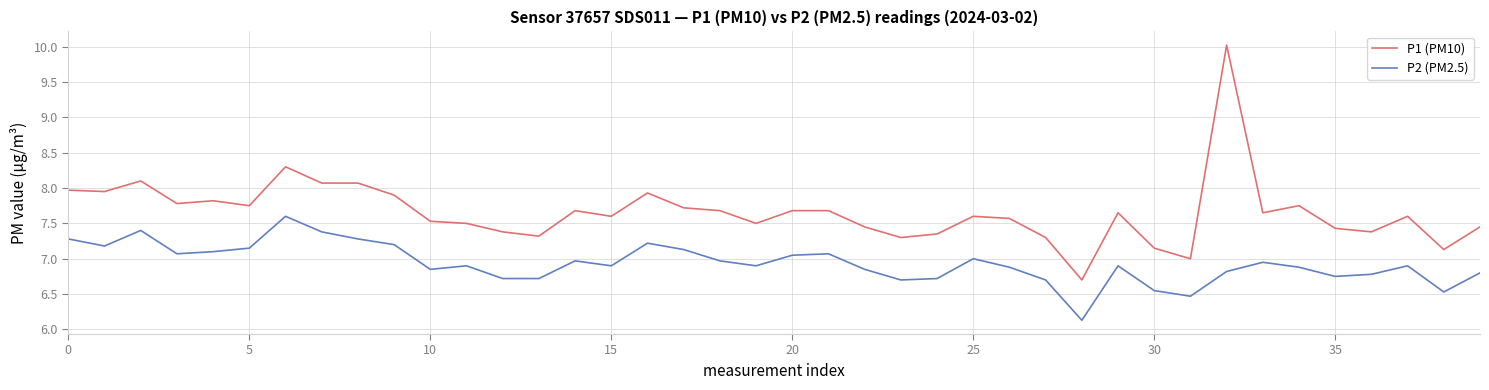

Rank the series by their average value, from highest to lowest.

P1 (PM10), P2 (PM2.5)